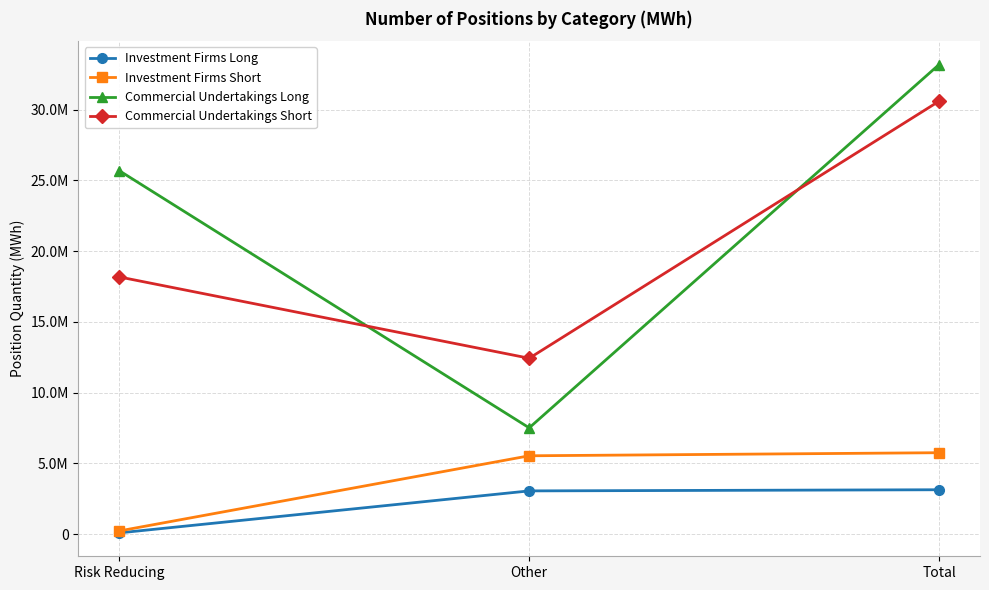

Reading left to right, list all the values displayed in this chart.

Investment Firms Long: 80562	3047210	3127772
Investment Firms Short: 217348	5528807	5746155
Commercial Undertakings Long: 25675929	7503072	33179001
Commercial Undertakings Short: 18168360	12422892	30591252